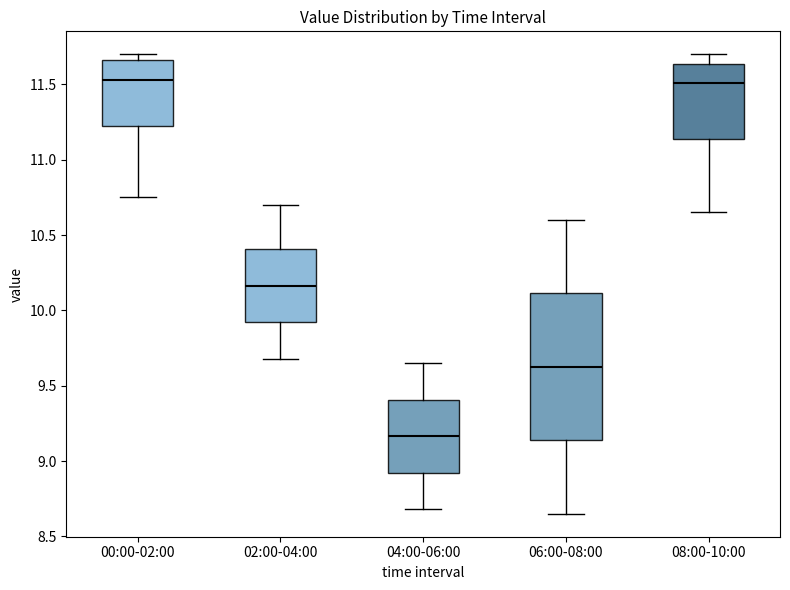

Reading left to right, transcribe this box plot: for each box, give where its median line is, the range the box spans, and where its two whiskers end, as read against the y-axis. The values are not printed on the chart, so give them approximately, as read against the axis.

00:00-02:00: median 11.55, box 11.25 to 11.65, whiskers 10.75 to 11.70
02:00-04:00: median 10.15, box 9.90 to 10.40, whiskers 9.70 to 10.70
04:00-06:00: median 9.15, box 8.90 to 9.40, whiskers 8.70 to 9.65
06:00-08:00: median 9.65, box 9.15 to 10.10, whiskers 8.65 to 10.60
08:00-10:00: median 11.50, box 11.15 to 11.65, whiskers 10.65 to 11.70